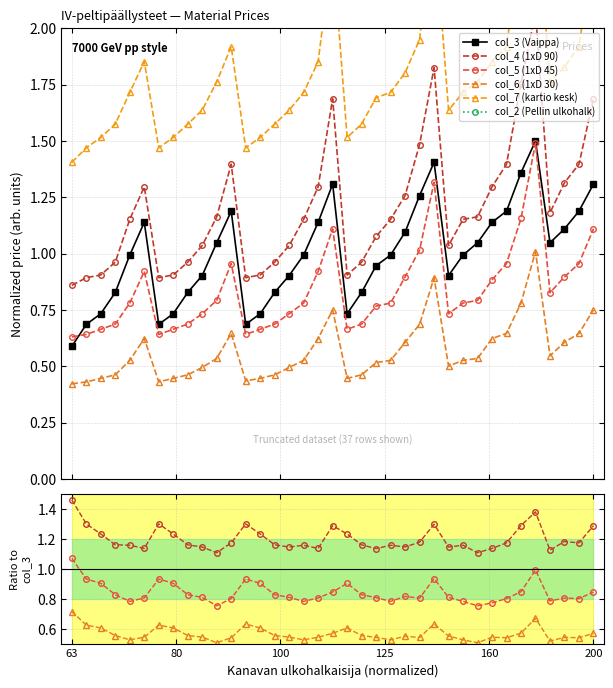

True or false: col_7 (kartio kesk) and col_5 (1xD 45) intersect in this chart.

False